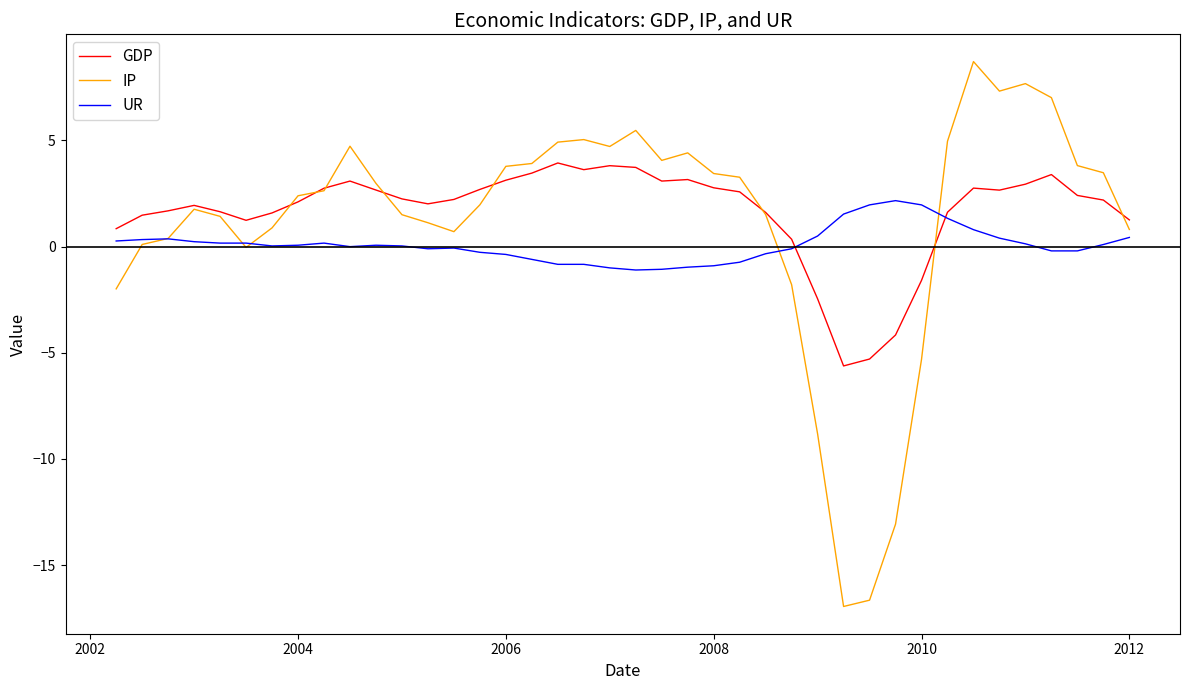

What is the smallest value displayed?

-16.9